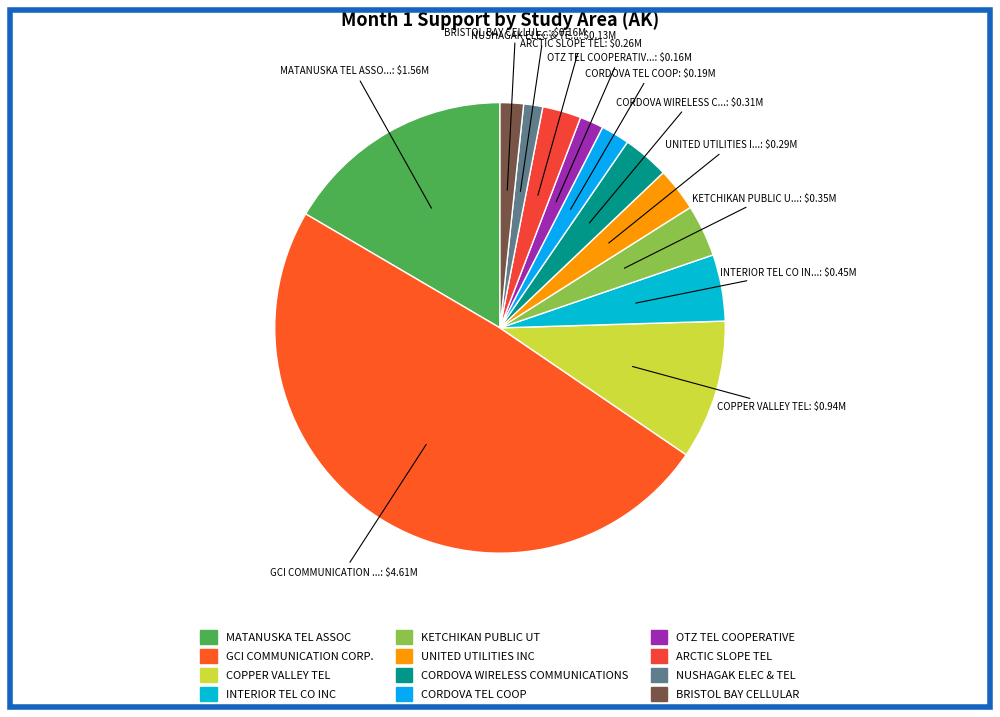

True or false: INTERIOR TEL CO INC accounts for 5% of the total.

True